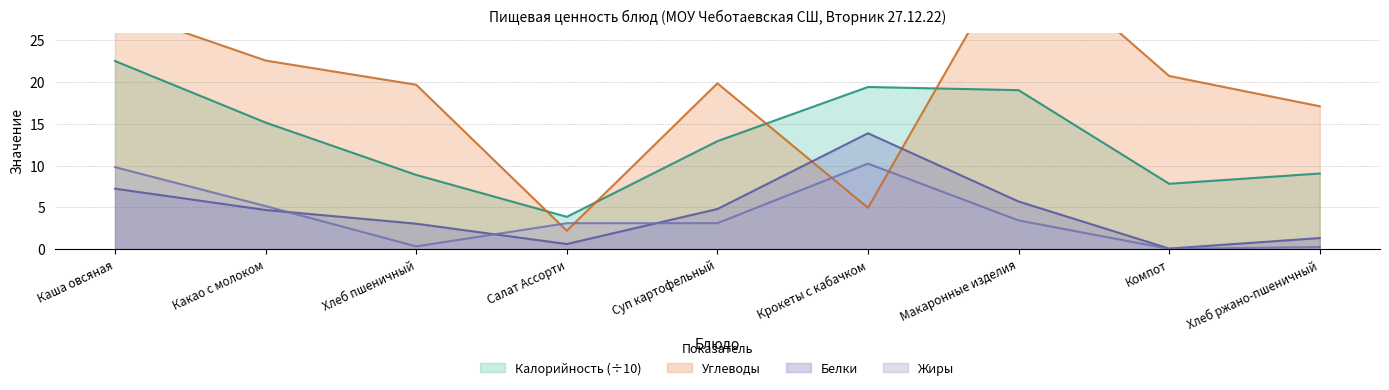

At which label does Белки reach its minimum?

Компот